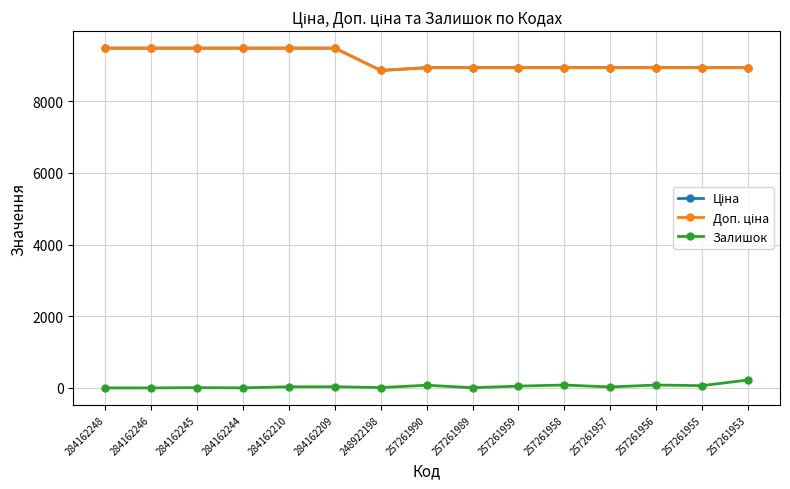

True or false: Доп. ціна and Залишок intersect in this chart.

False